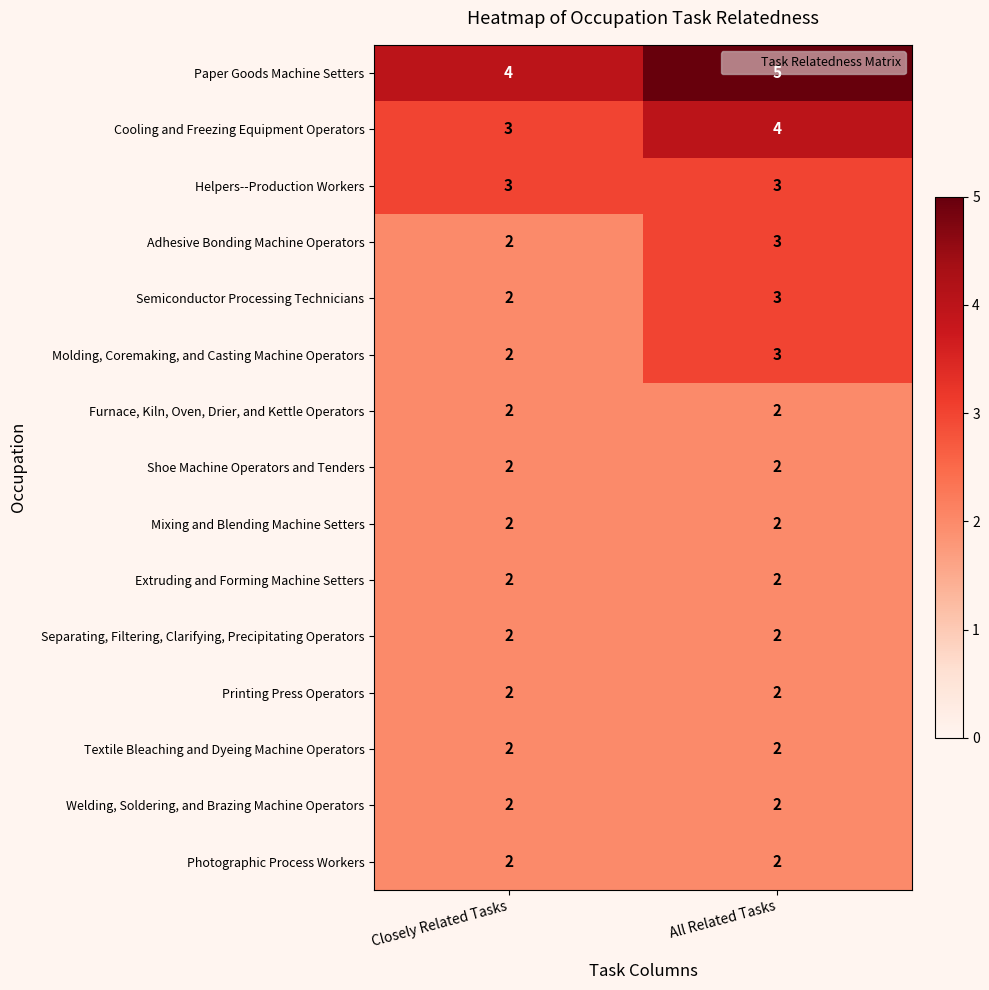

Where is Molding, Coremaking, and Casting Machine Operators nearest to the value 2?

Closely Related Tasks